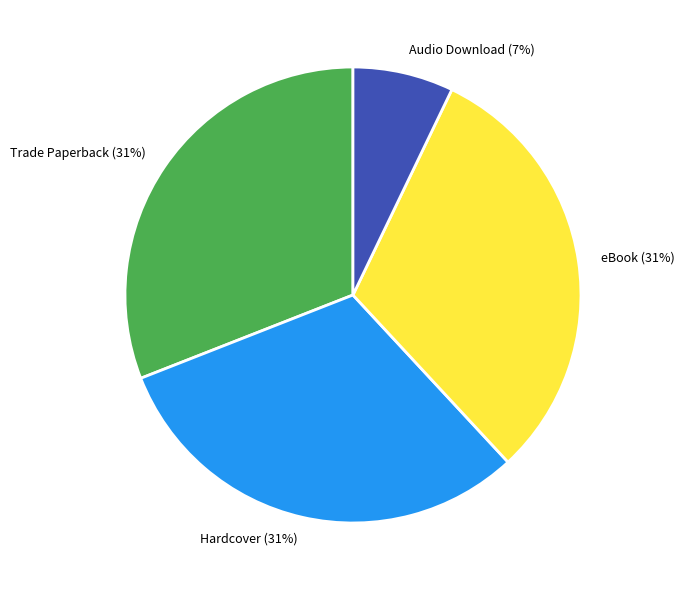

How many segments does this pie chart have?

4